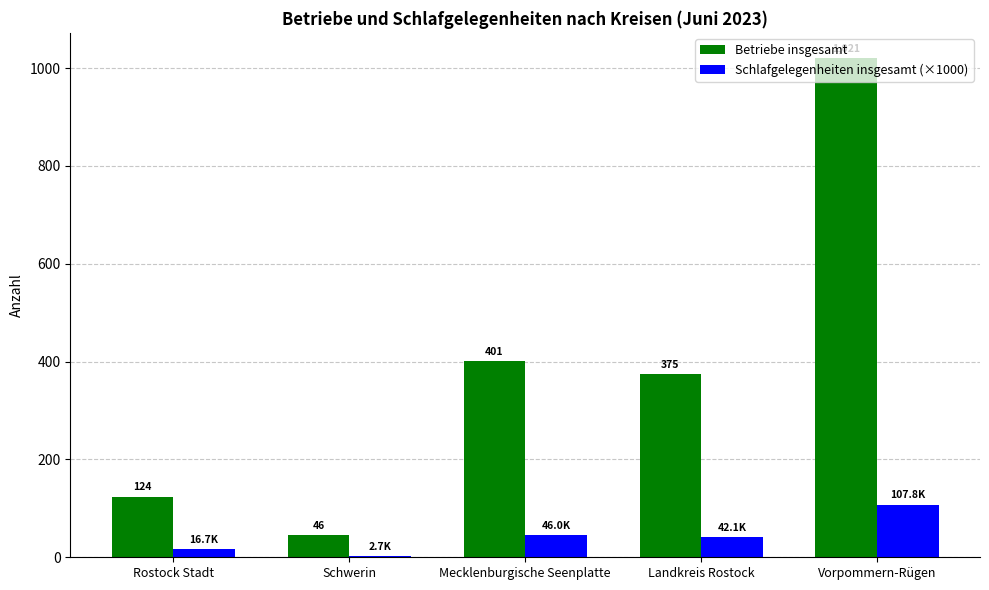

At which label does Schlafgelegenheiten insgesamt (×1000) first exceed 42?

Mecklenburgische Seenplatte